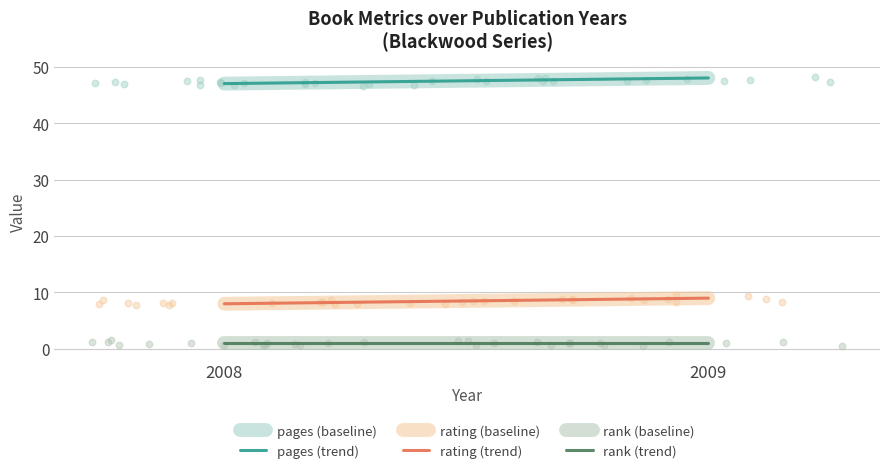

What is the total value across all series at 2008?

112